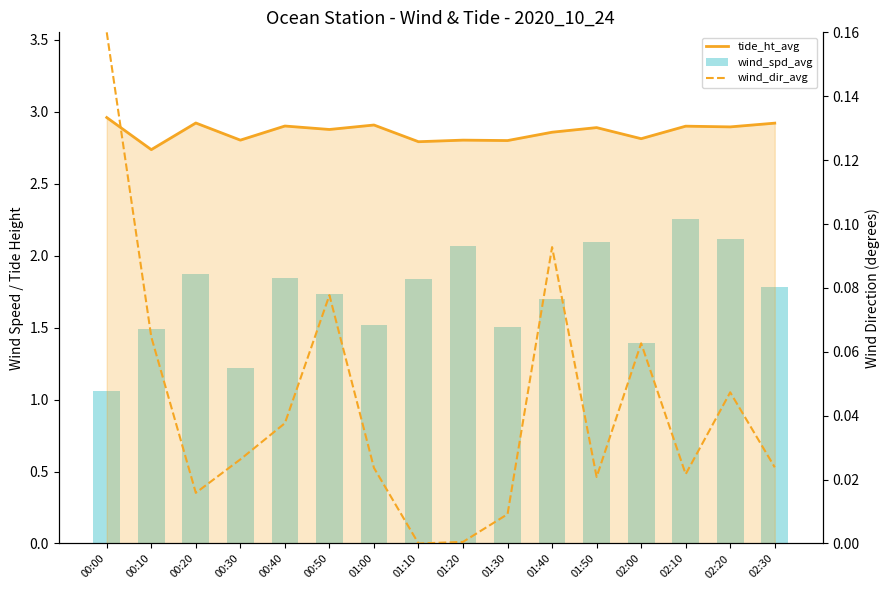

Where is tide_ht_avg nearest to the value 2?

00:10